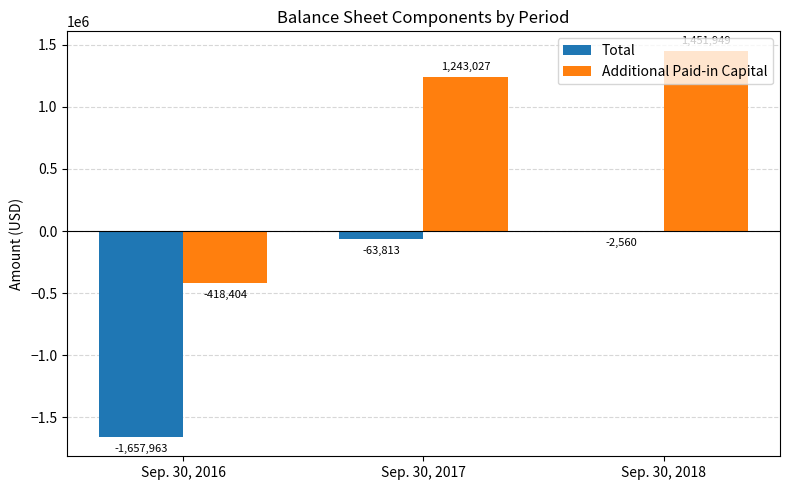

Reading left to right, list all the values displayed in this chart.

Total: -1657963	-63813	-2560
Additional Paid-in Capital: -418404	1243027	1451949